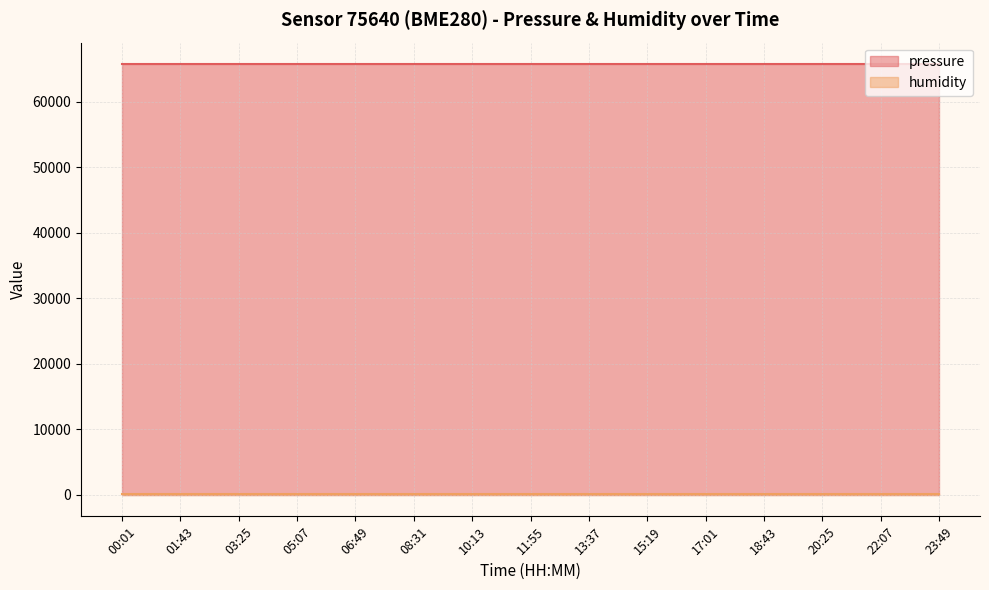

Between 01:43 and 06:49, which series saw the biggest shift?

pressure